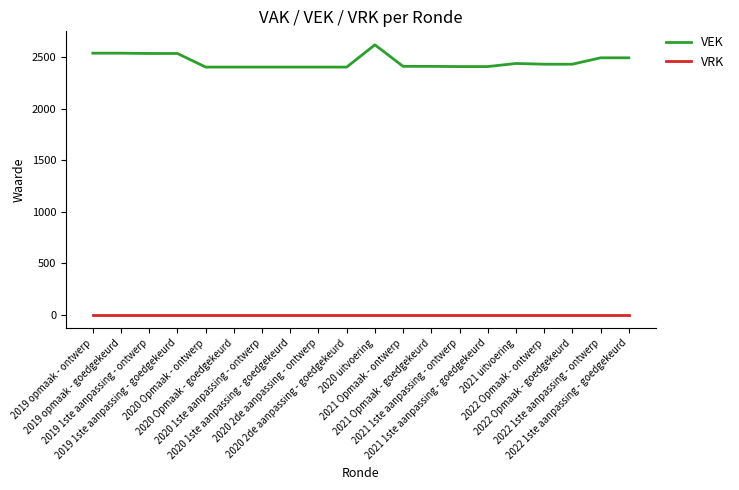

At which category is the sum across all series the highest?

2020 uitvoering